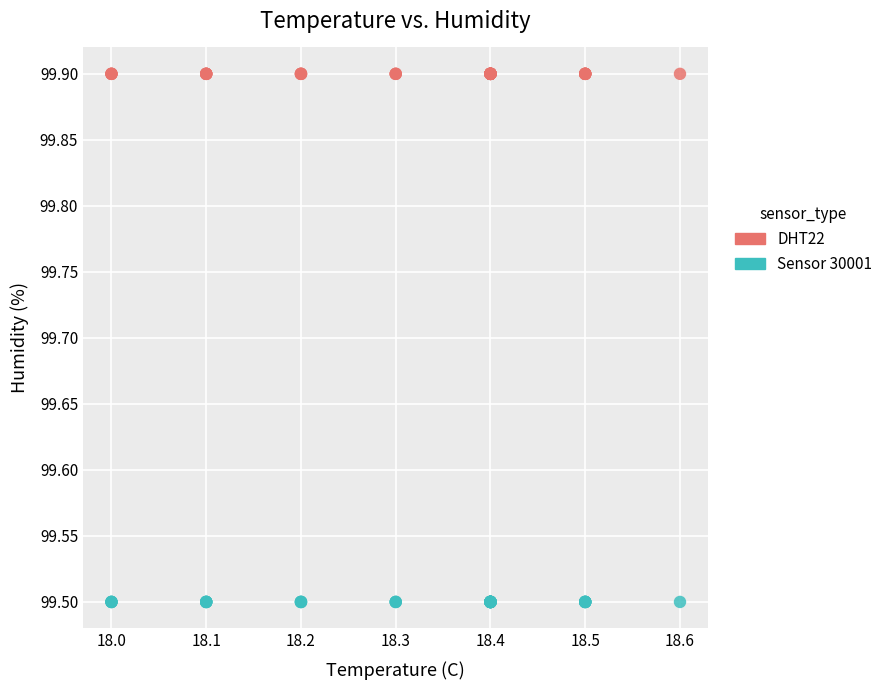

Which series contains the highest Y value?

DHT22